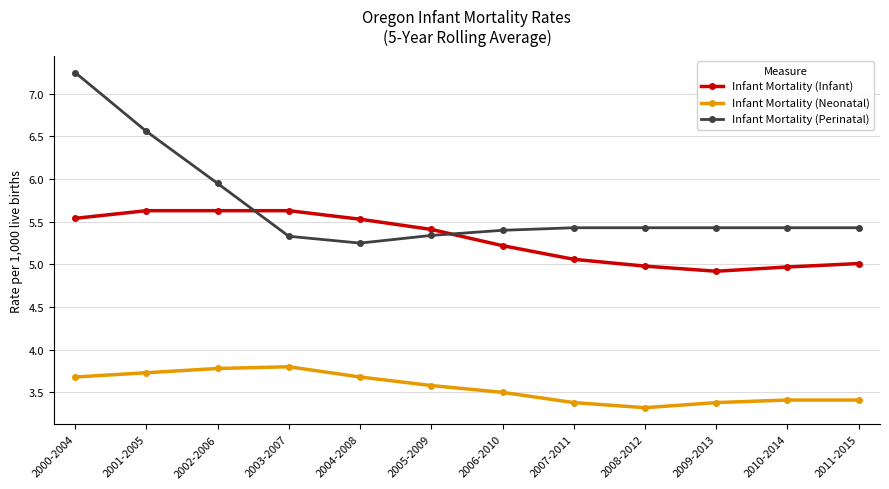

Which series has the largest total across all categories?

Infant Mortality (Perinatal)